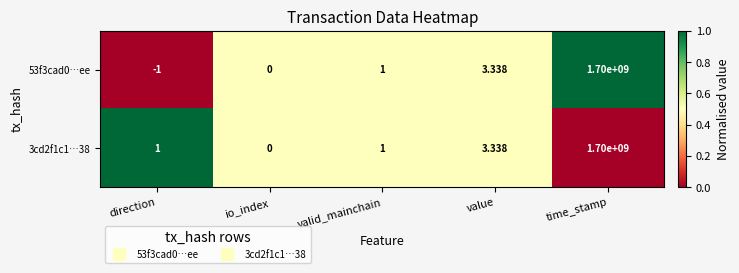

Where is 3cd2f1c1…38 nearest to the value 850000000?

value